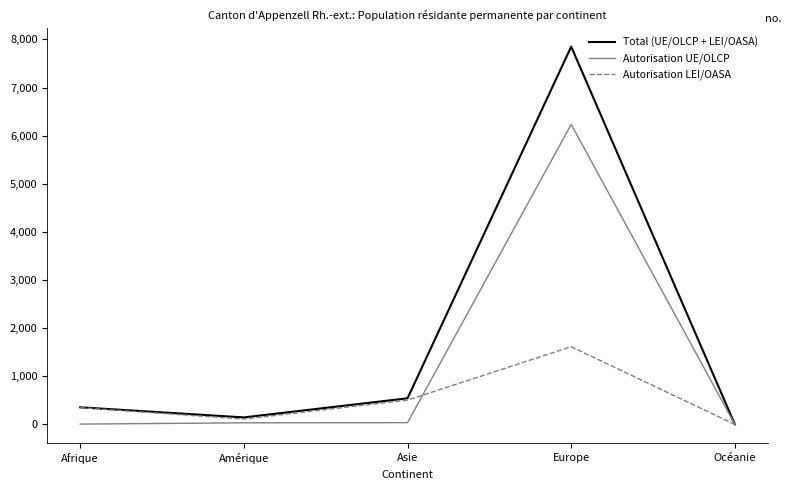

Read the Autorisation UE/OLCP value at Afrique.

8